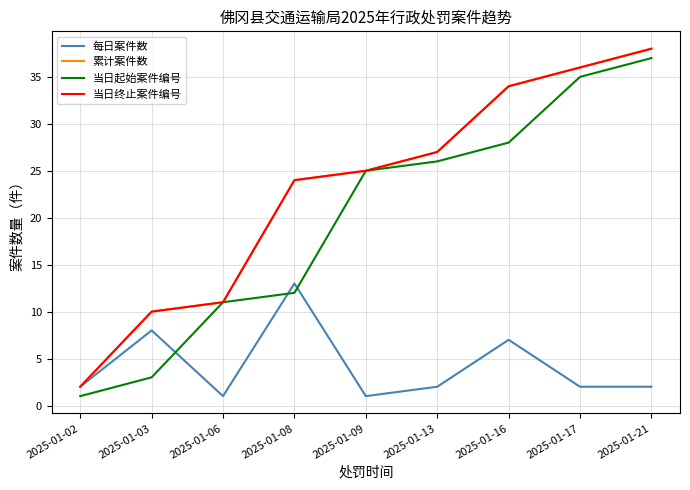

What is the sum of the 当日起始案件编号 values at 2025-01-02 and 2025-01-09?

26